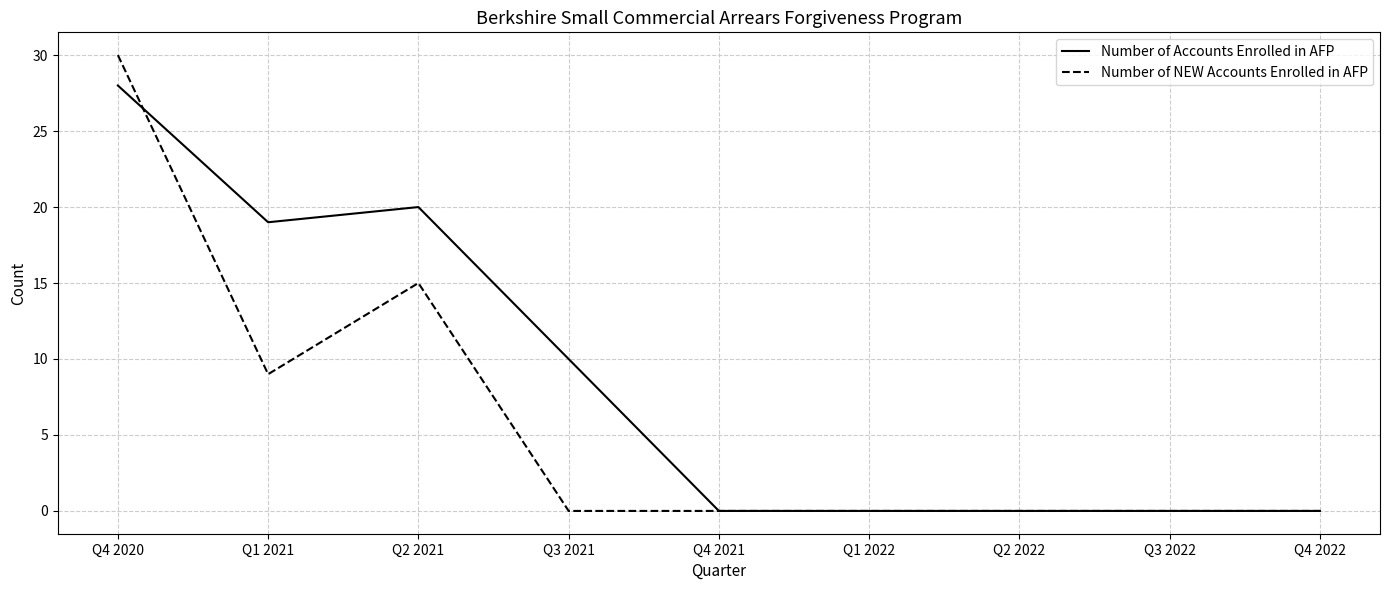

Which series has the largest total across all categories?

Number of Accounts Enrolled in AFP